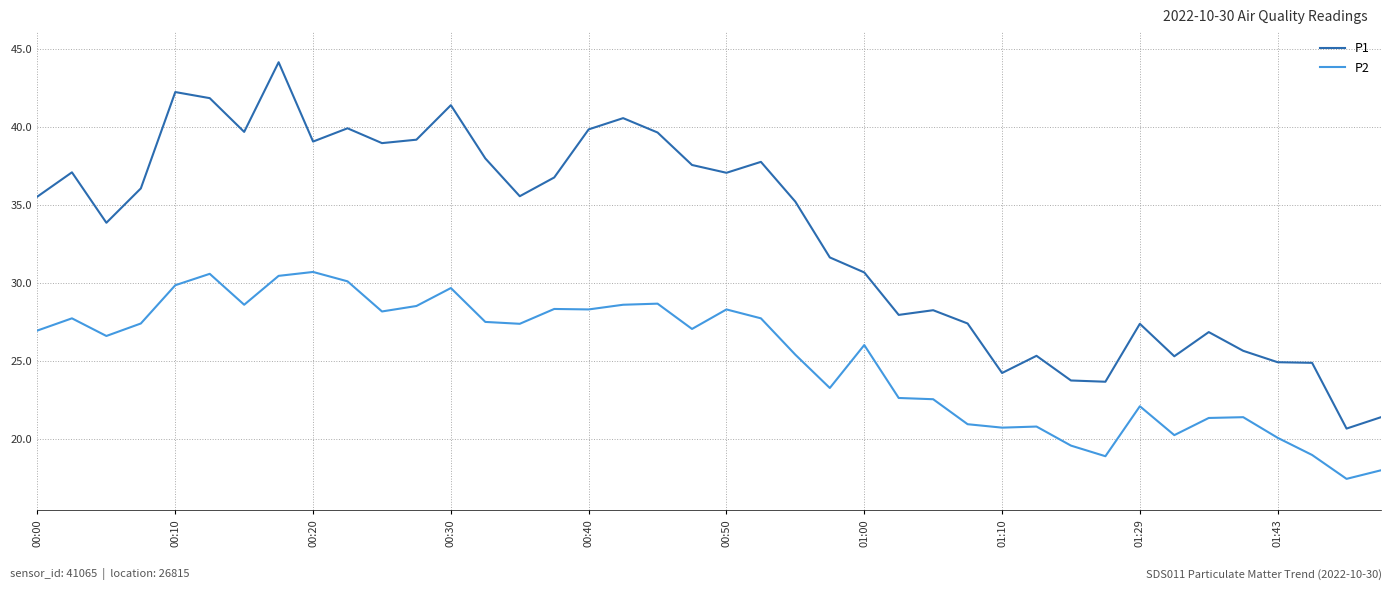

What is the difference between the maximum and minimum values in the P1 series?

23.5